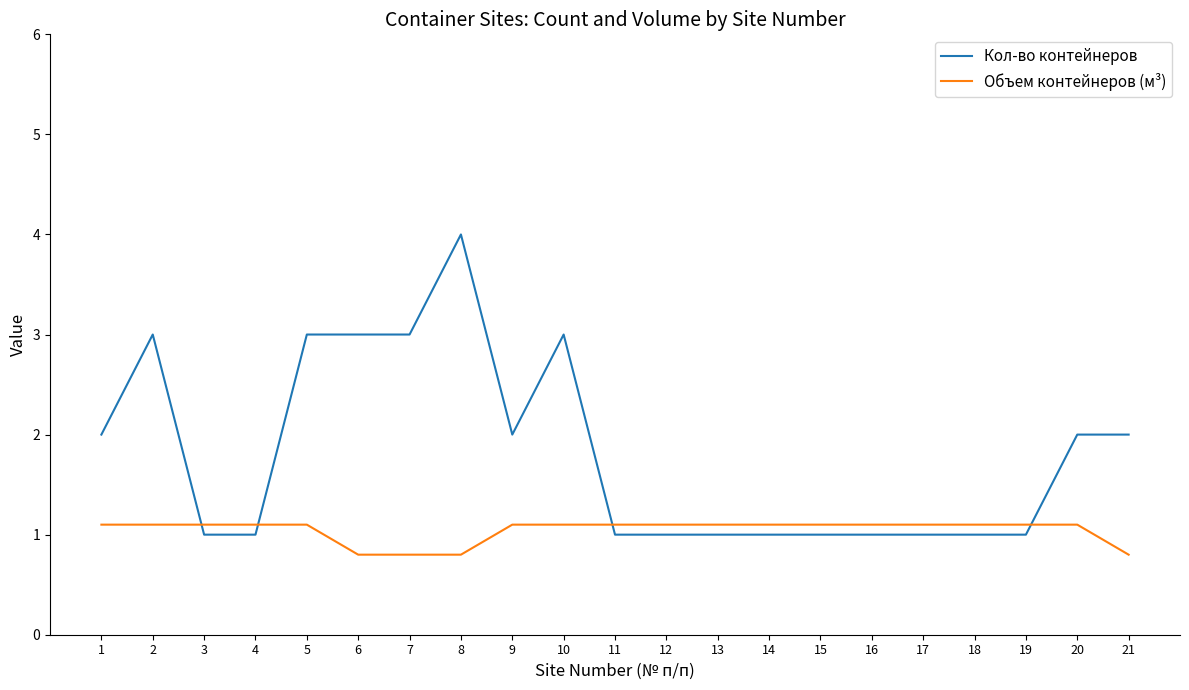

Read the Объем контейнеров (м³) value at 18.

1.1